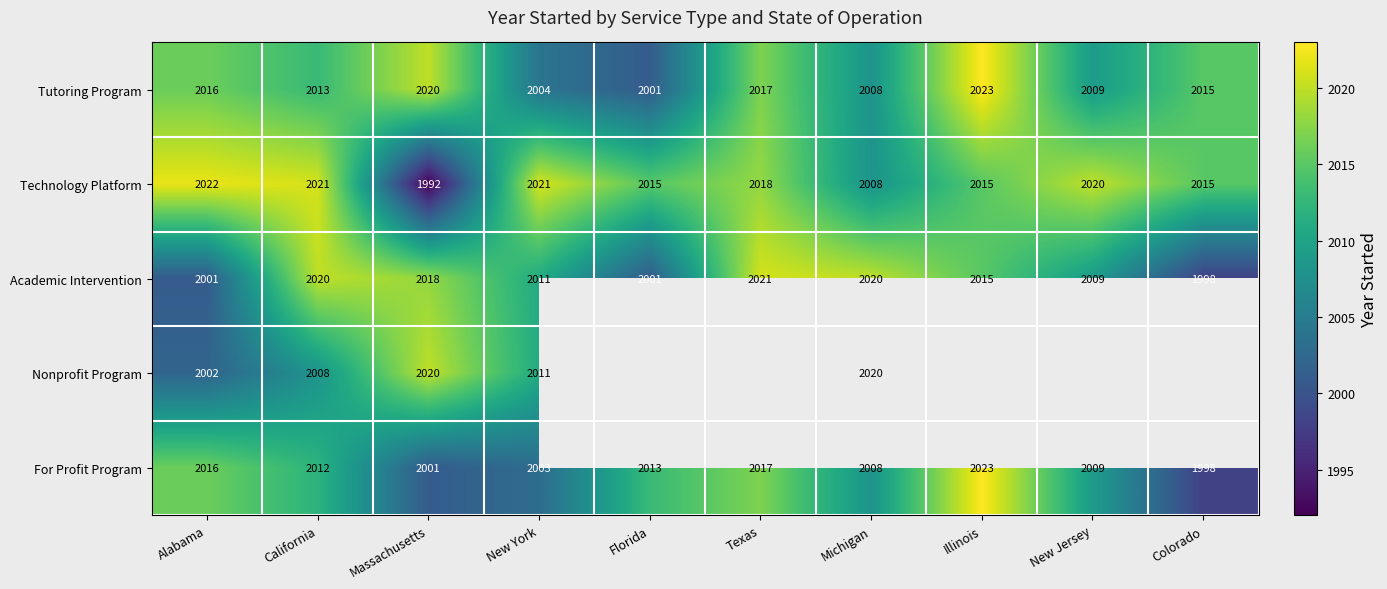

Is the value of For Profit Program at New Jersey greater than the value of Nonprofit Program at California?

Yes